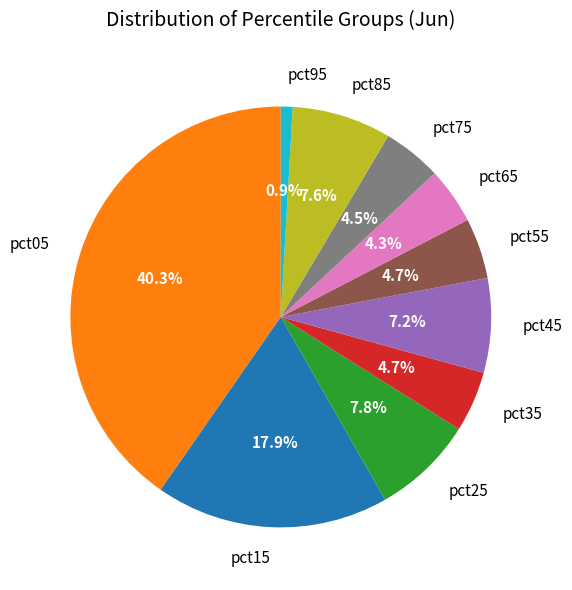

What portion of the pie excludes pct15?

82.1%